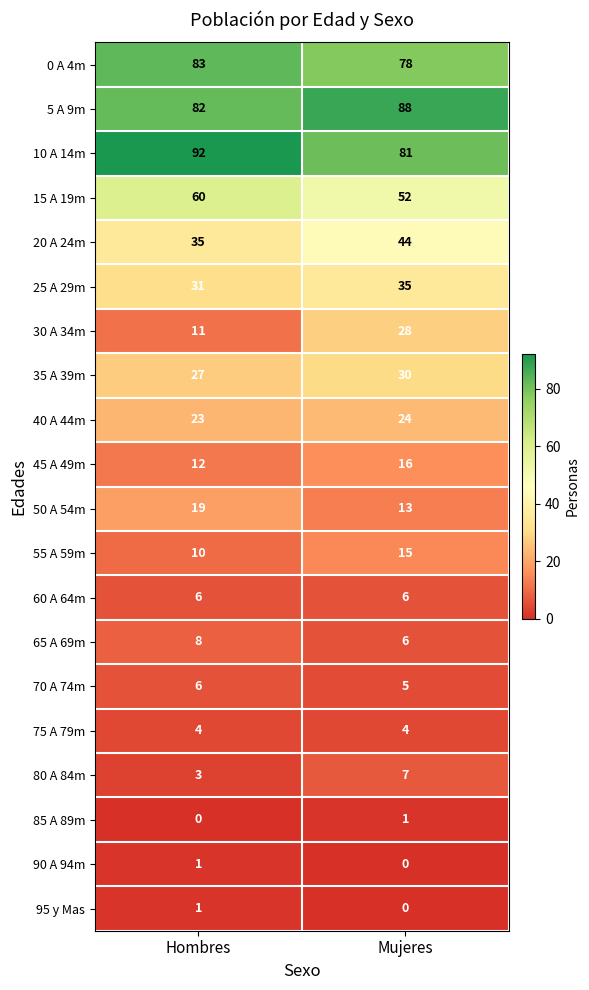

What is the greatest value displayed?

92